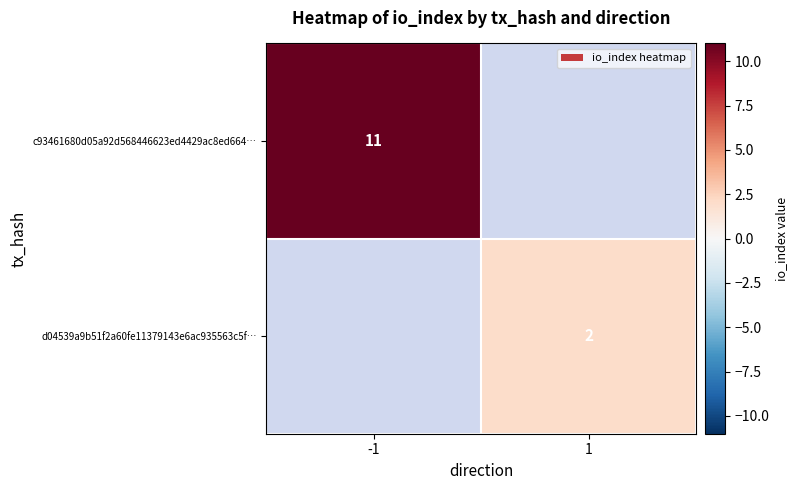

The c93461680d05a92d568446623ed4429ac8ed664… series shows 6 at -1. True or false?

False